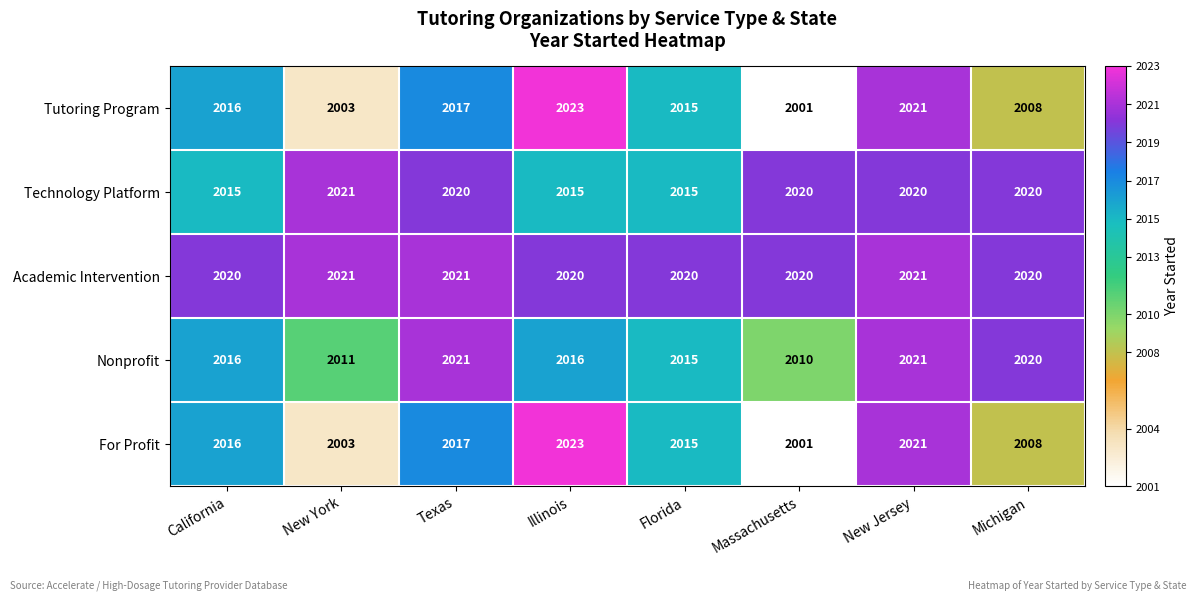

Which series has the largest total across all categories?

Academic Intervention